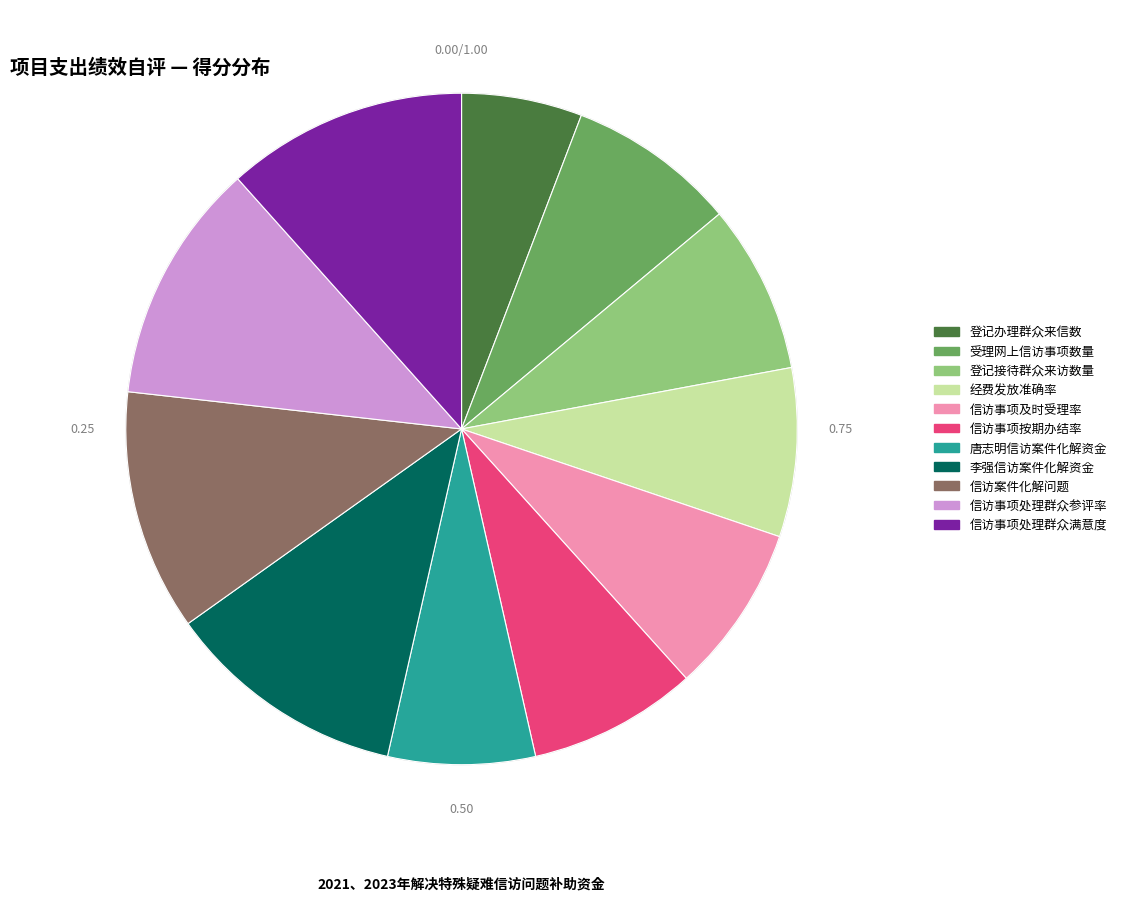

Does 登记接待群众来访数量 account for over 50% of the chart?

No